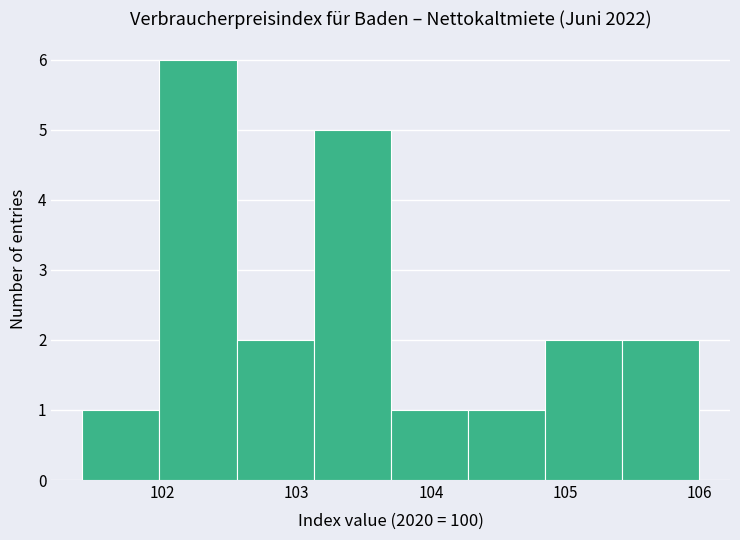

Reading left to right, list every bar in this chart as the range it spans on the x-axis followed by its height. Neither the bar edges nor the heights are printed on the chart, so give them approximately, as read against the axes.

101.4 to 102.0: 1
102.0 to 102.6: 6
102.6 to 103.1: 2
103.1 to 103.7: 5
103.7 to 104.3: 1
104.3 to 104.9: 1
104.9 to 105.4: 2
105.4 to 106.0: 2